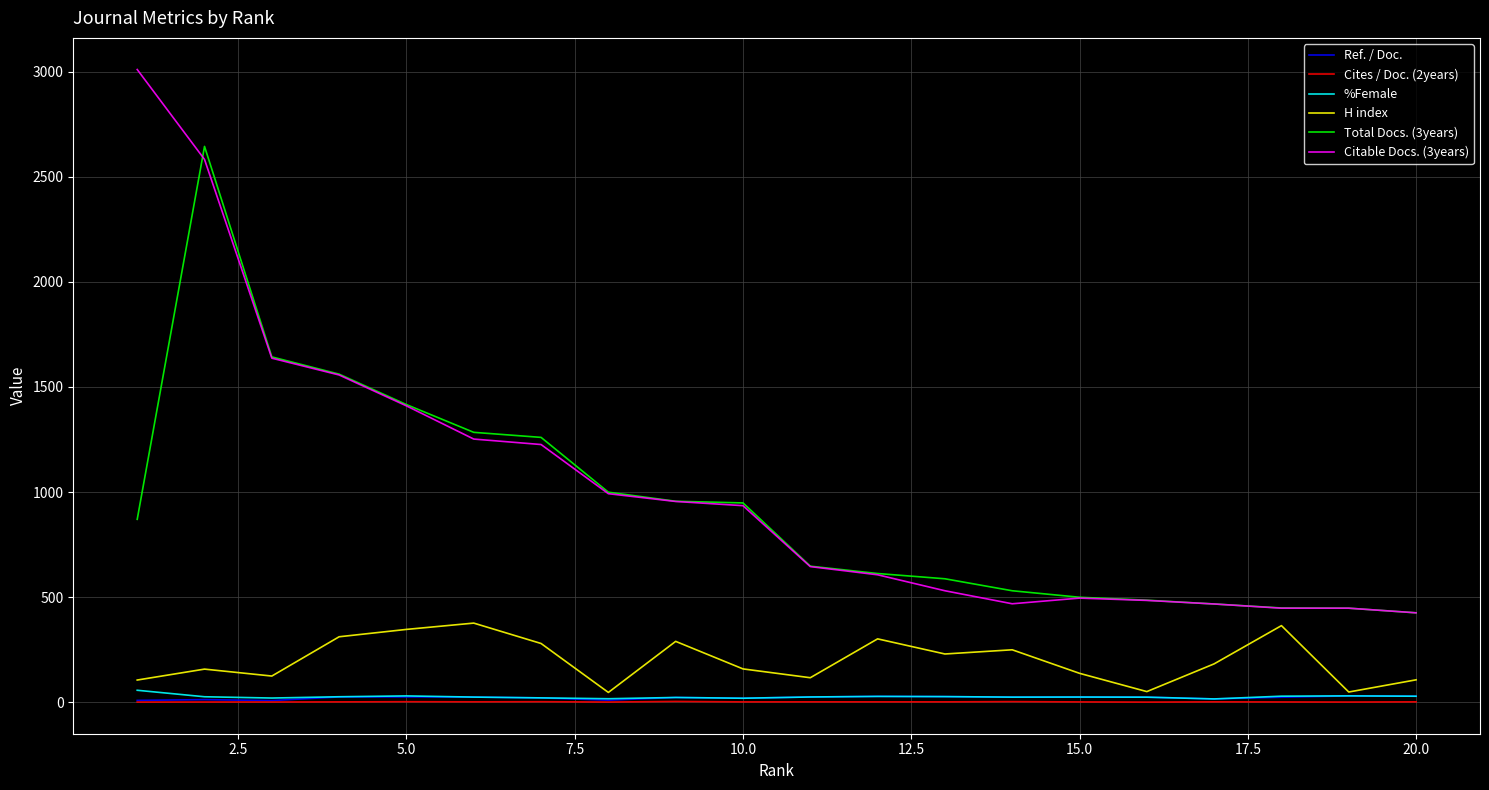

Which series has the largest range (max minus min)?

Citable Docs. (3years)